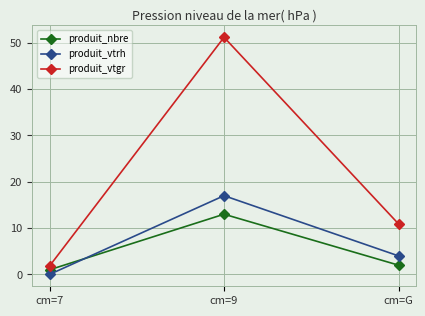

What is the sum of all produit_vtgr values?

63.9